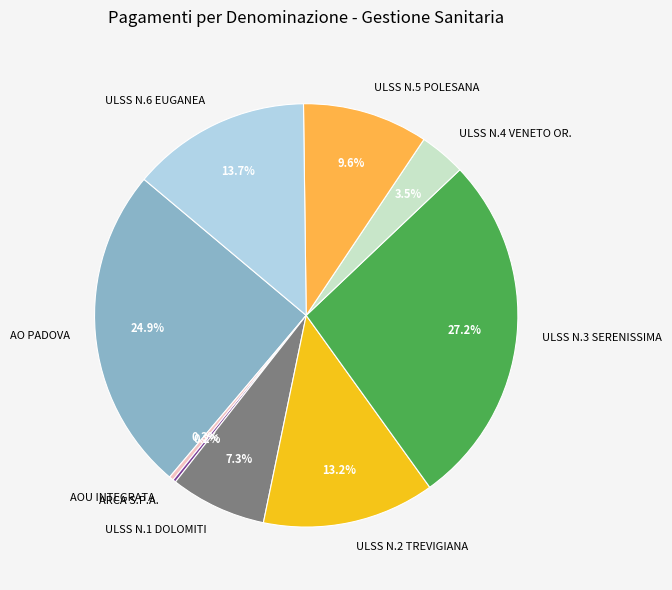

Between ULSS N.1 DOLOMITI and AO PADOVA, which is larger?

AO PADOVA